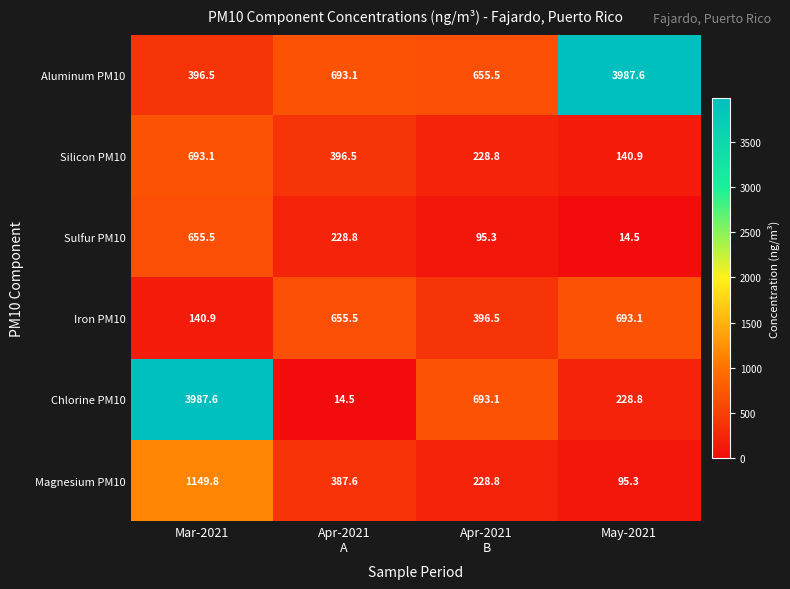

What is the minimum value shown in the chart?

14.5